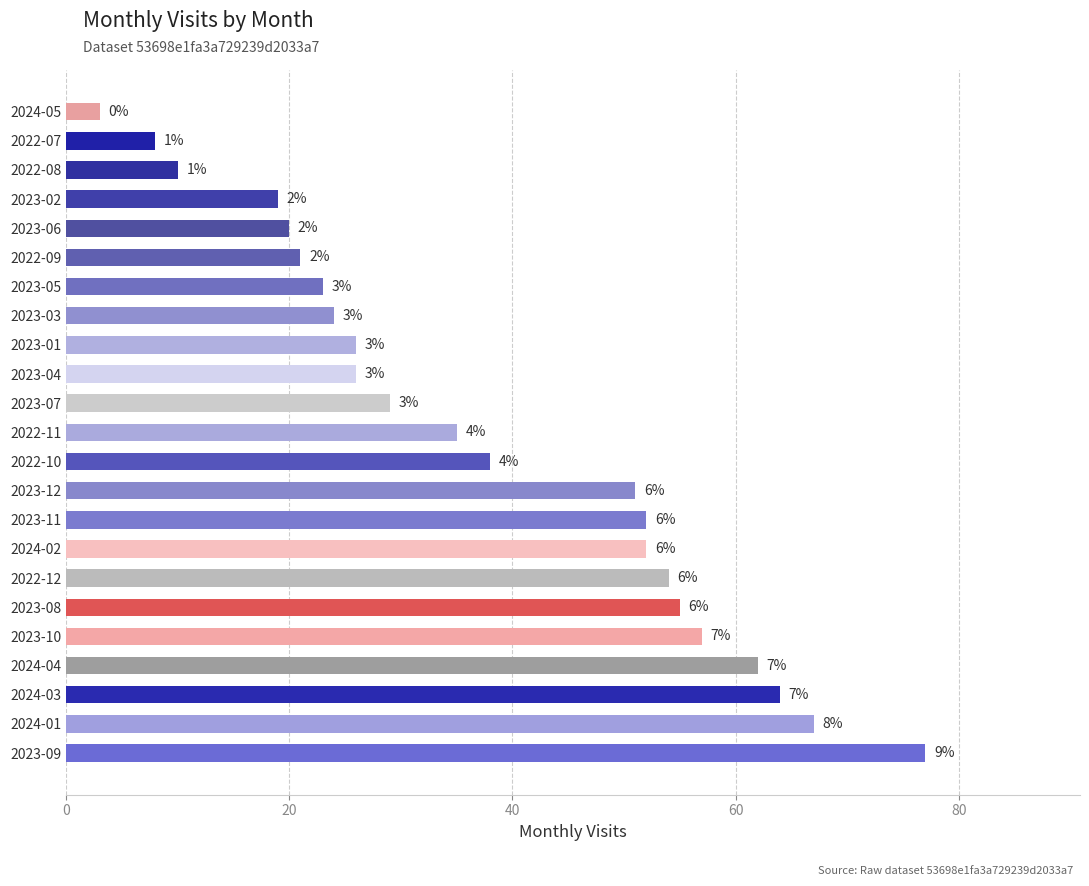

How many bars are there in total?

23